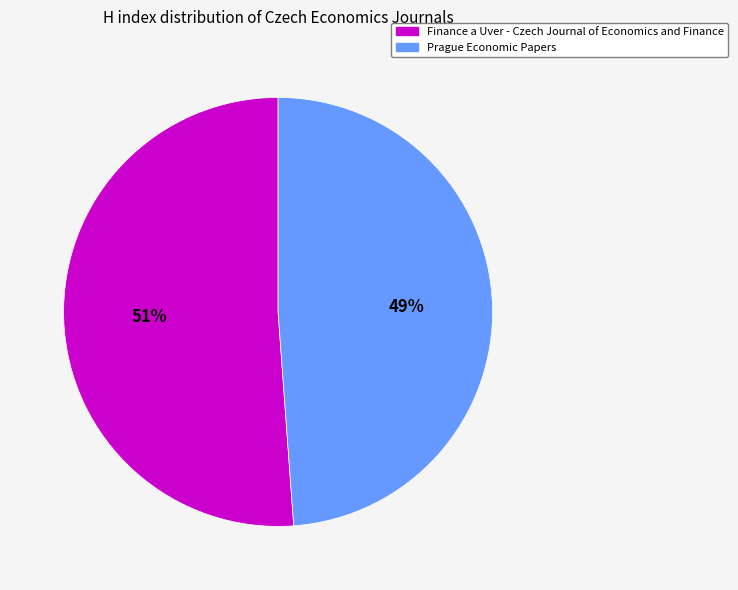

What is the largest slice in the pie chart?

Finance a Uver - Czech Journal of Economics and Finance